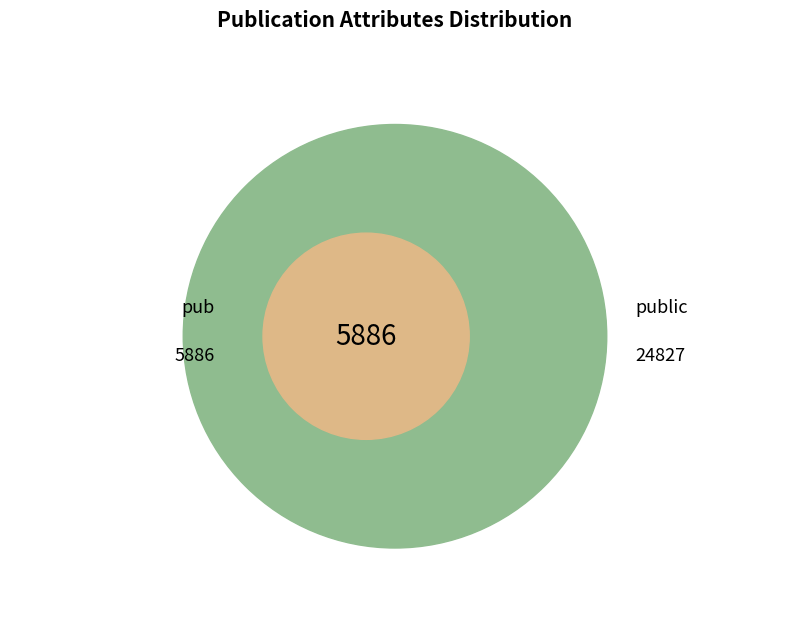

The pub slice represents 19% of the pie. True or false?

True